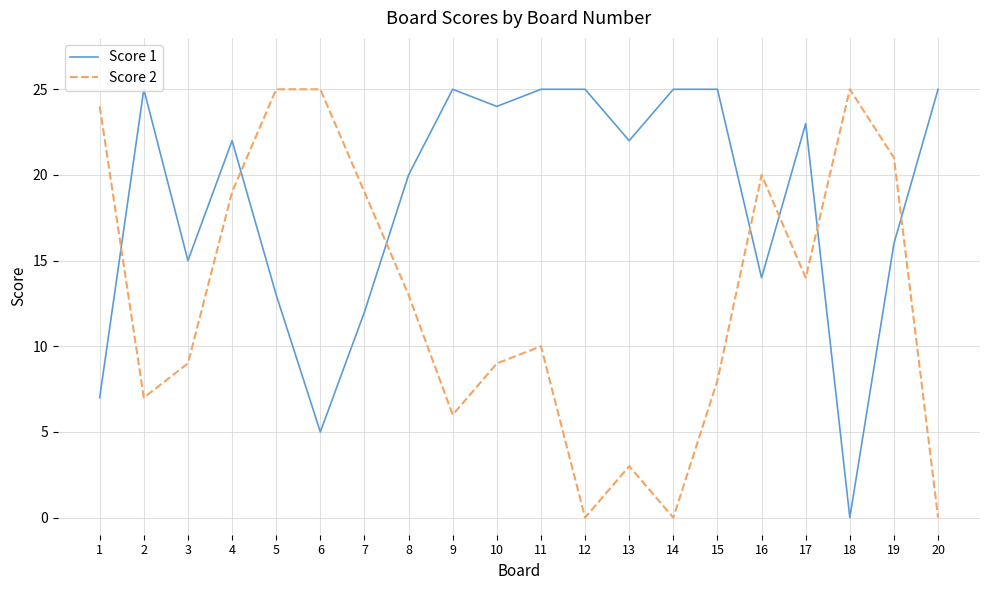

Is the value of Score 1 at 3 greater than the value of Score 2 at 17?

Yes